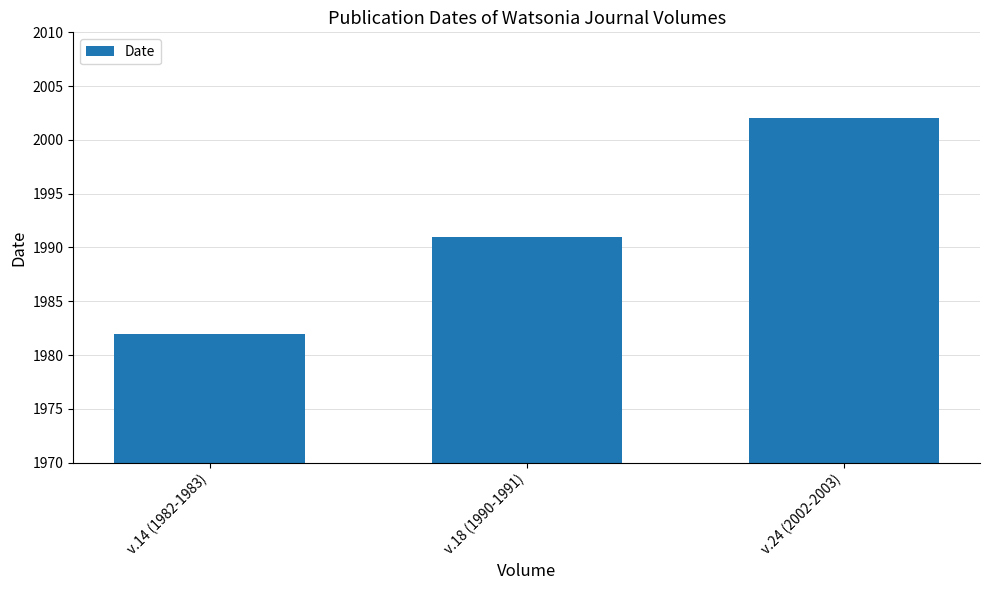

What is the smallest value displayed?

1982